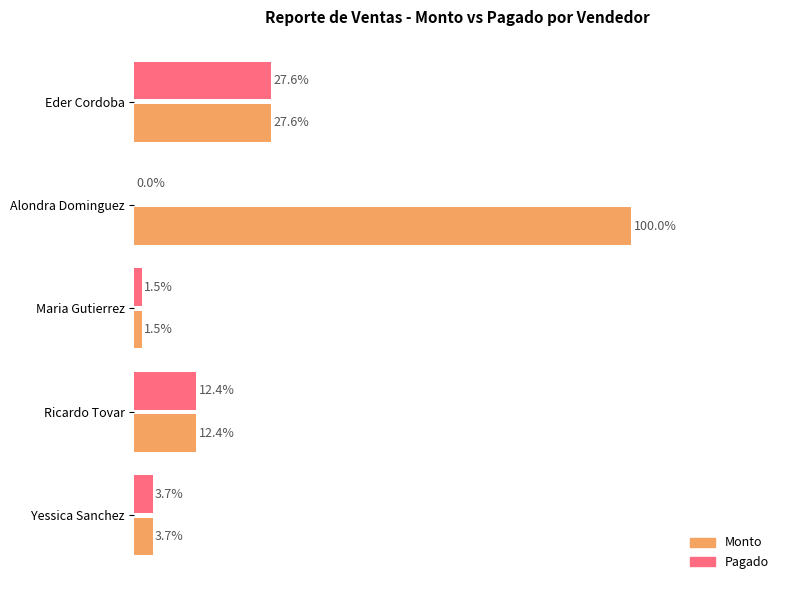

At which category does the chart reach its peak across all series?

Alondra Dominguez